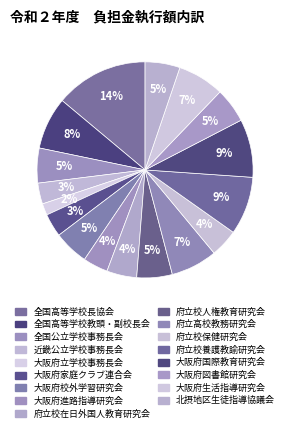

How many segments does this pie chart have?

17